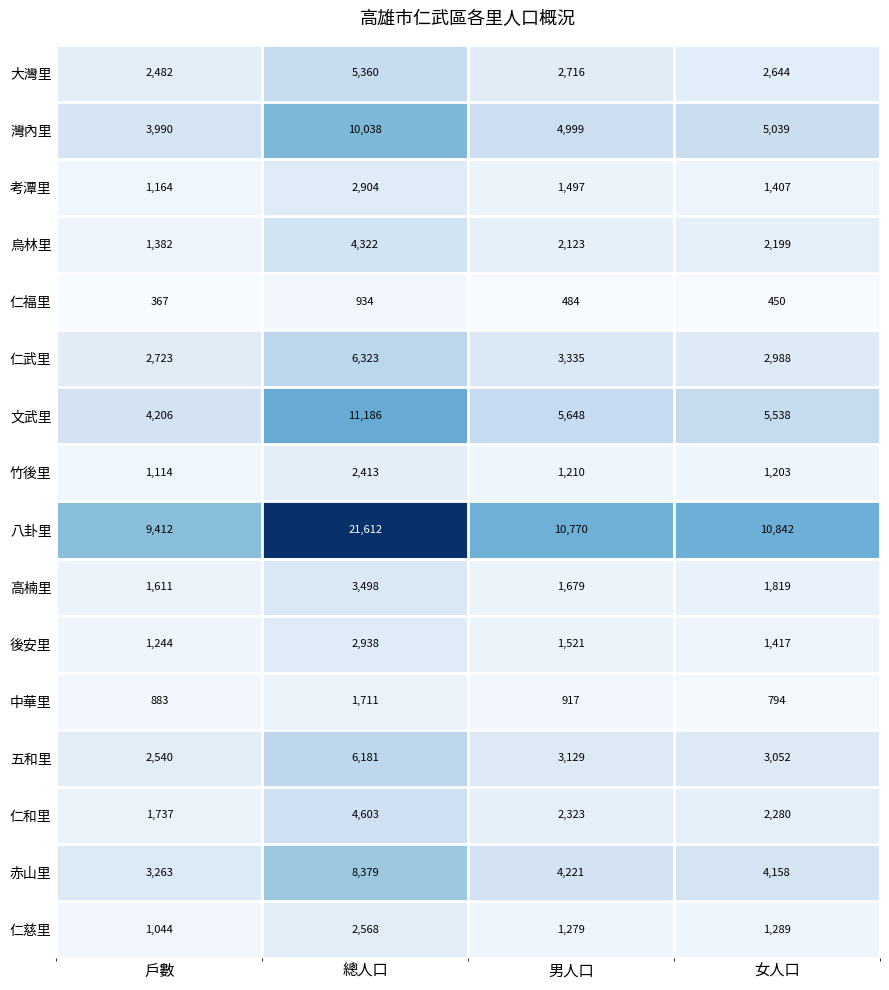

Which series changed the most between 戶數 and 女人口?

八卦里